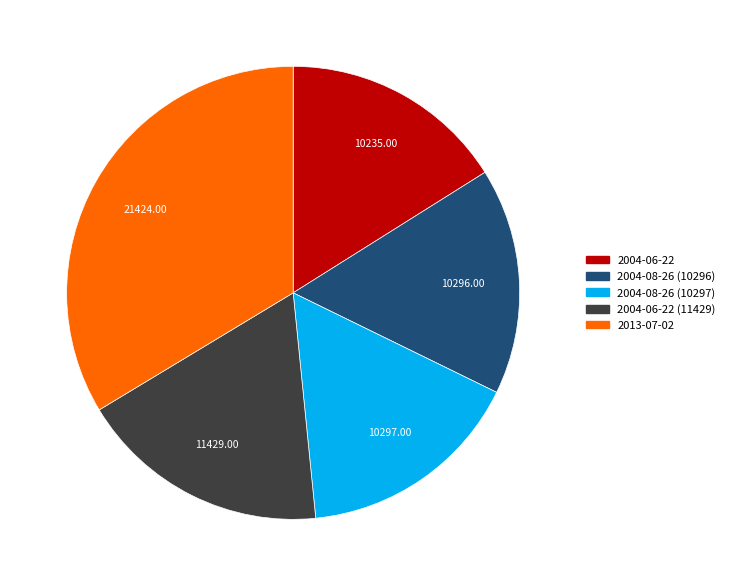

Is there a majority slice in this chart?

No